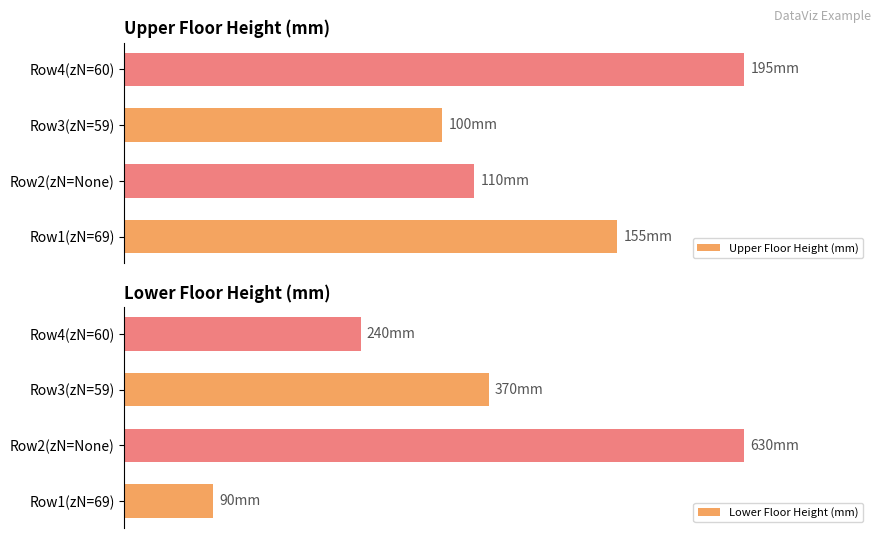

Which series has the largest total across all categories?

Upper Floor Height (mm)